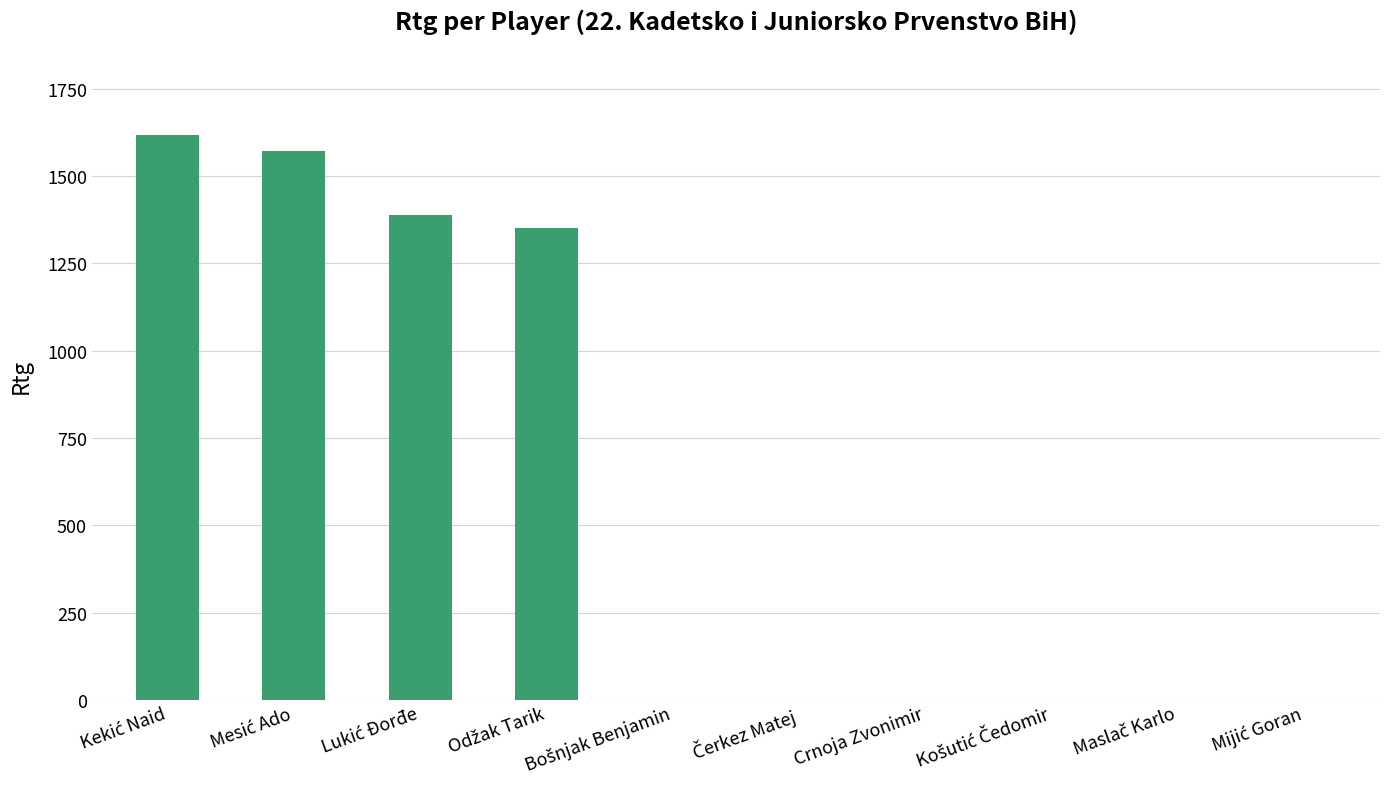

The chart shows a value of 0 at Crnoja Zvonimir. True or false?

True